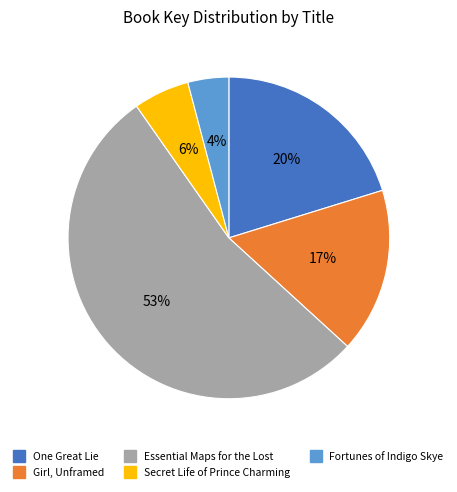

Is the sum of Essential Maps for the Lost and Fortunes of Indigo Skye greater than half?

Yes